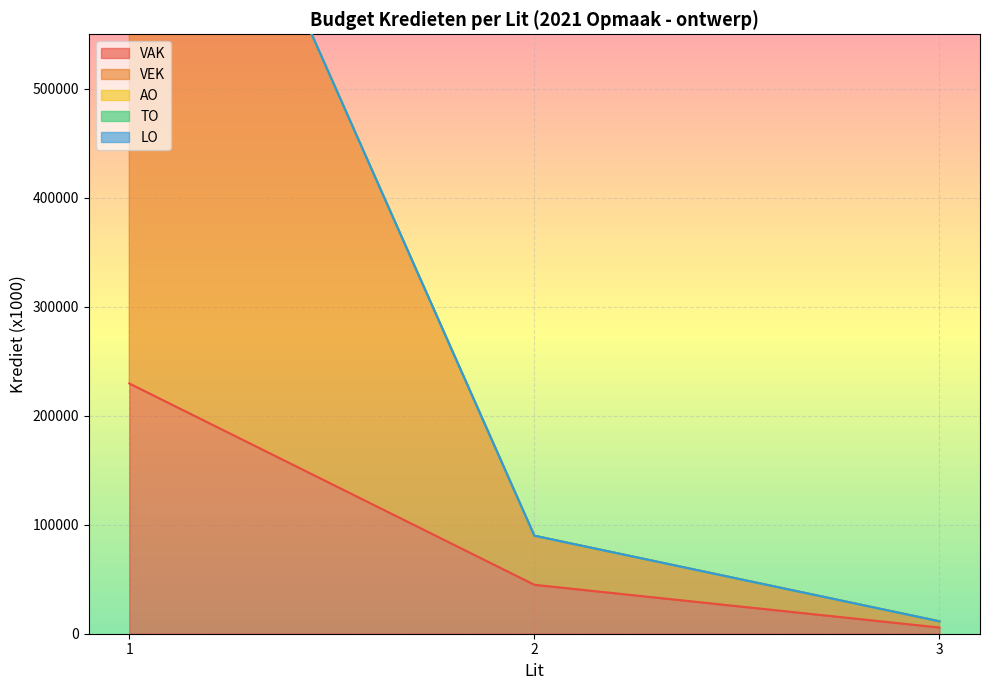

What is the highest value of the VAK series?

229618